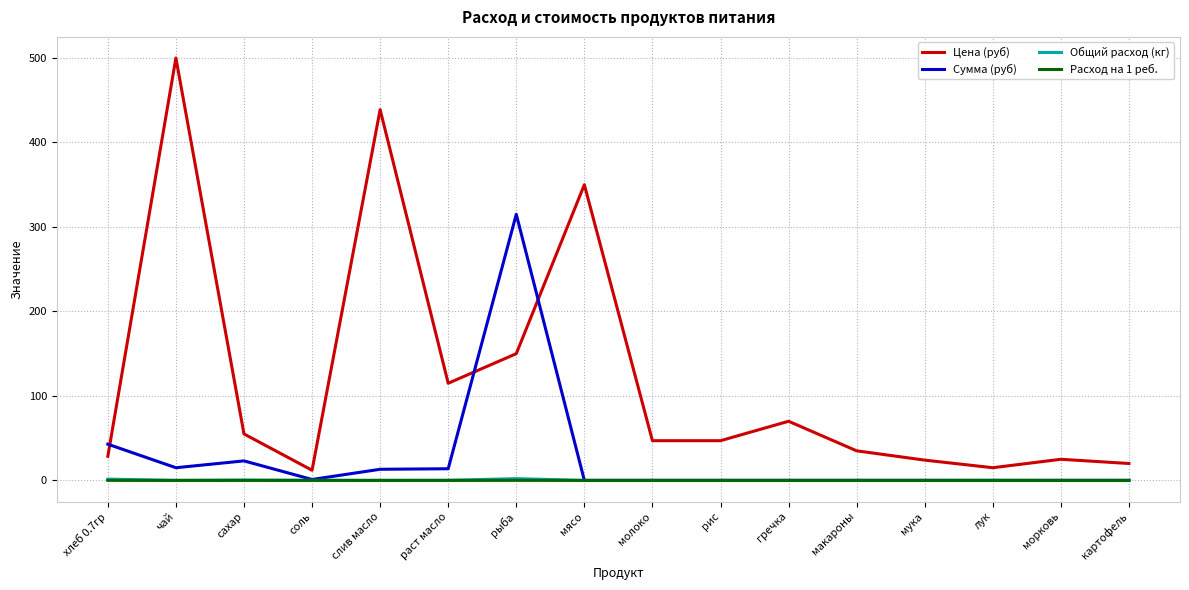

True or false: Цена (руб) and Общий расход (кг) intersect in this chart.

False